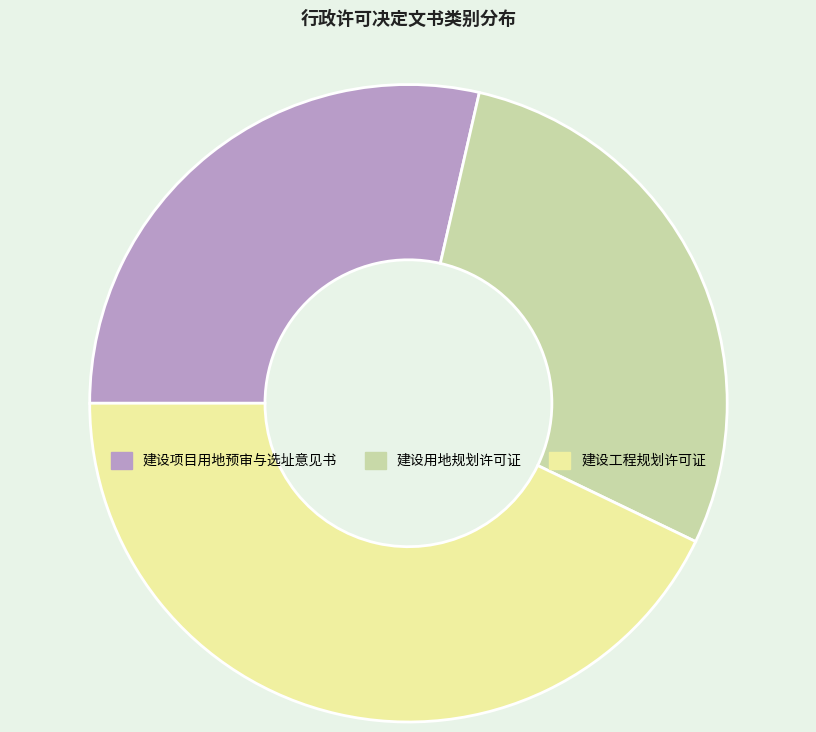

Does any single category account for the majority?

No